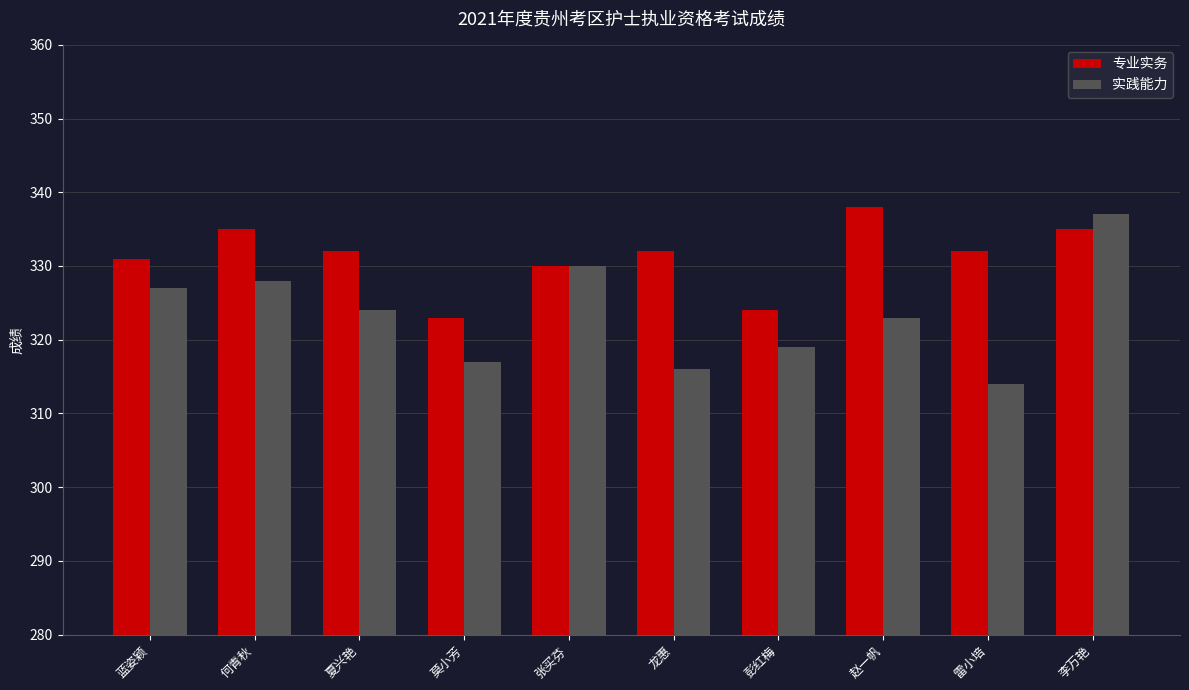

At which category is the sum across all series the highest?

李万艳